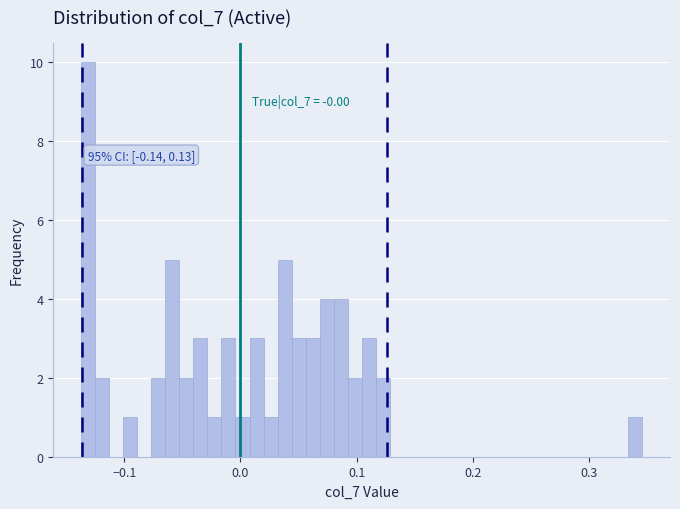

Around what value on the x-axis is the tallest bar? Give the approximate position of its centre, as read against the axis.

-0.13